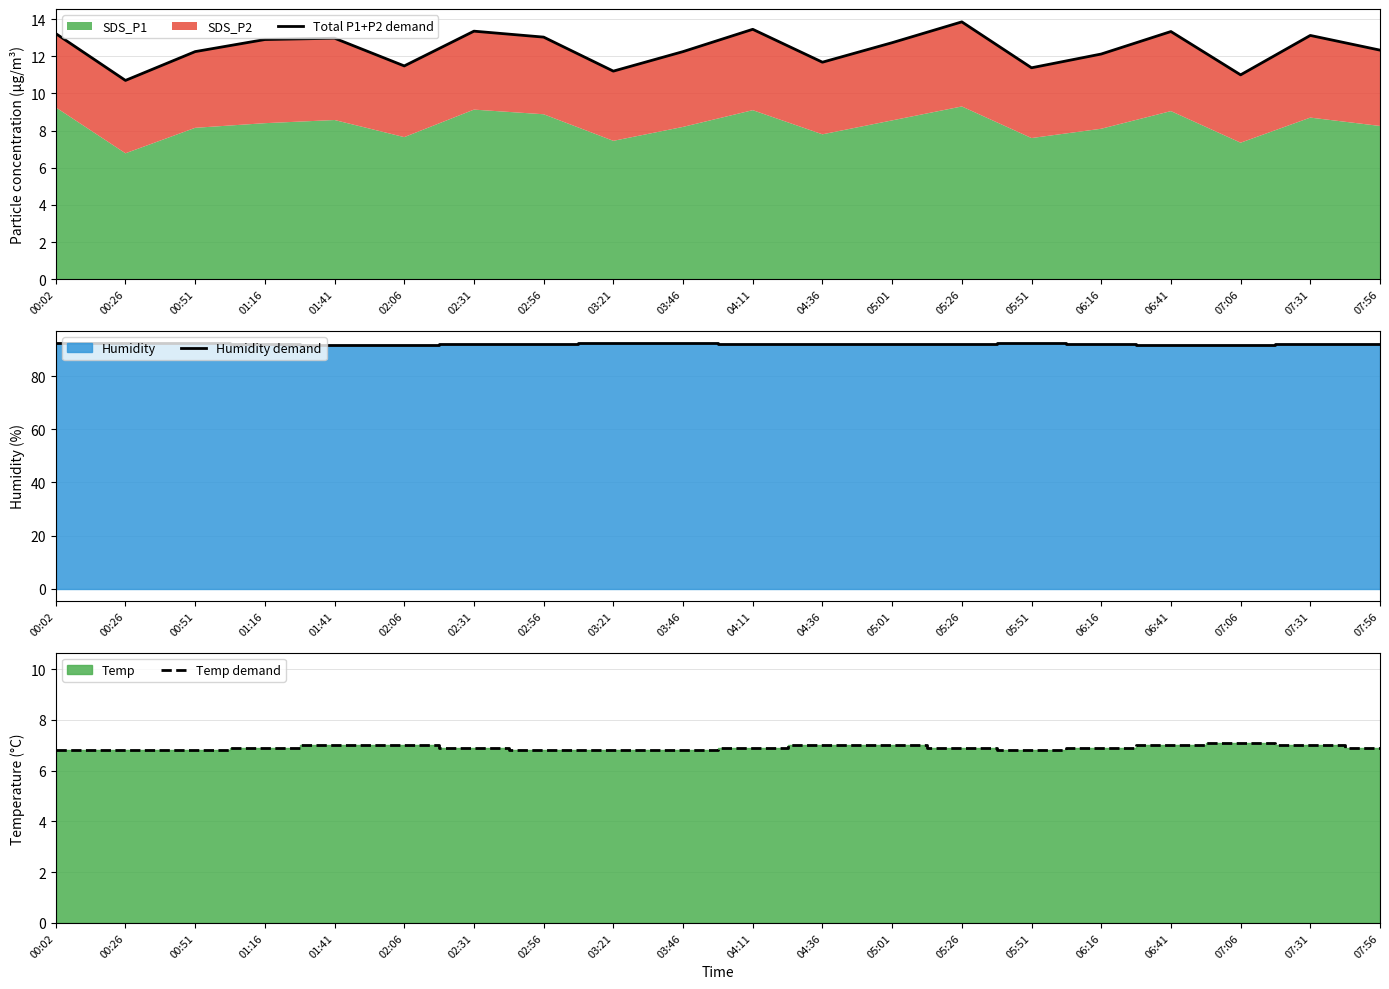

True or false: Temp demand and Total P1+P2 demand cross at least once.

False